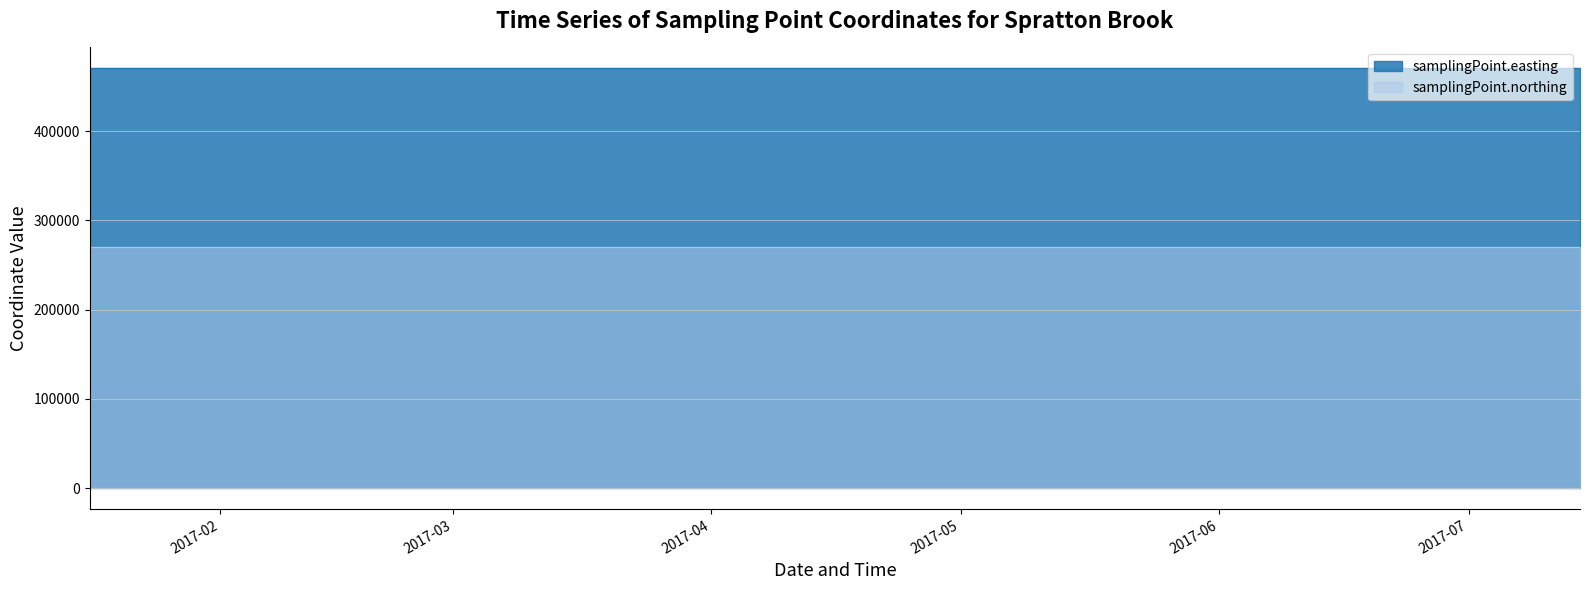

What is the minimum value shown in the chart?

269800